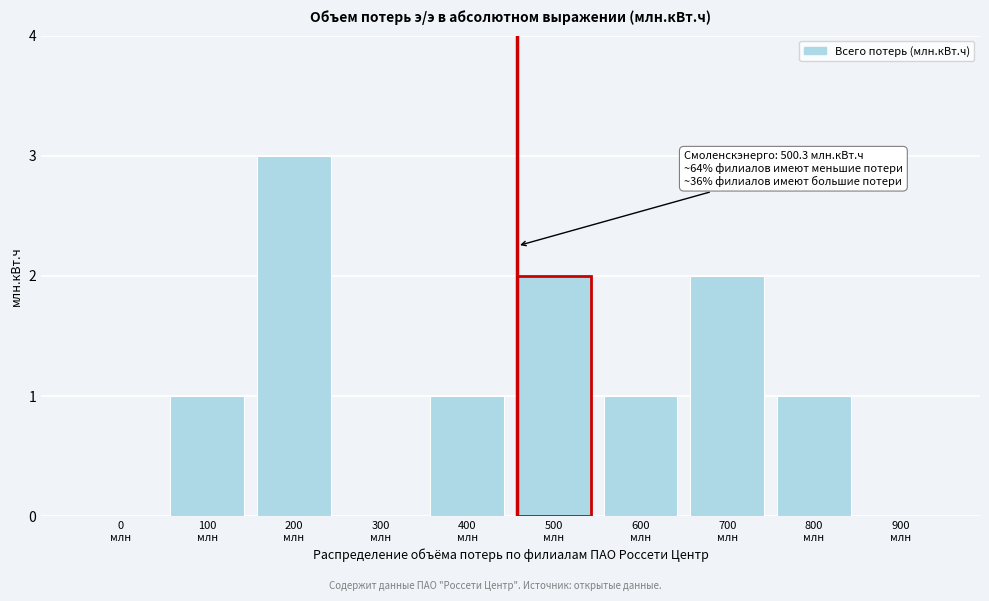

What is the sum of all values?

11